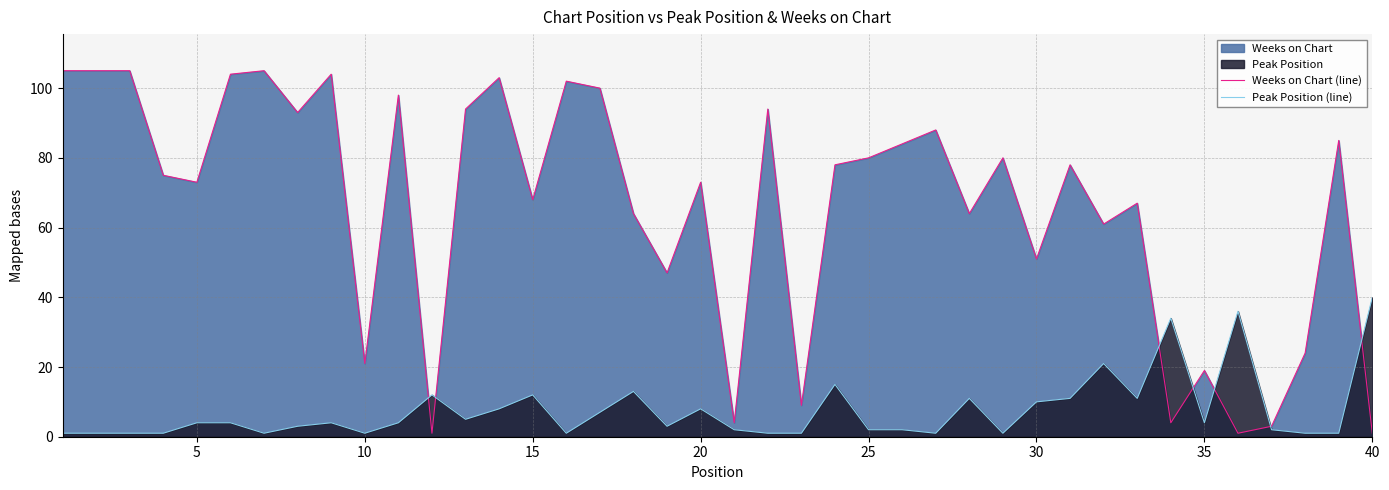

Reading left to right, list all the values displayed in this chart.

Weeks on Chart (line): 105	105	105	75	73	104	105	93	104	21	98	1	94	103	68	102	100	64	47	73	4	94	9	78	80	84	88	64	80	51	78	61	67	4	19	1	3	24	85	1
Peak Position (line): 1	1	1	1	4	4	1	3	4	1	4	12	5	8	12	1	7	13	3	8	2	1	1	15	2	2	1	11	1	10	11	21	11	34	4	36	2	1	1	40